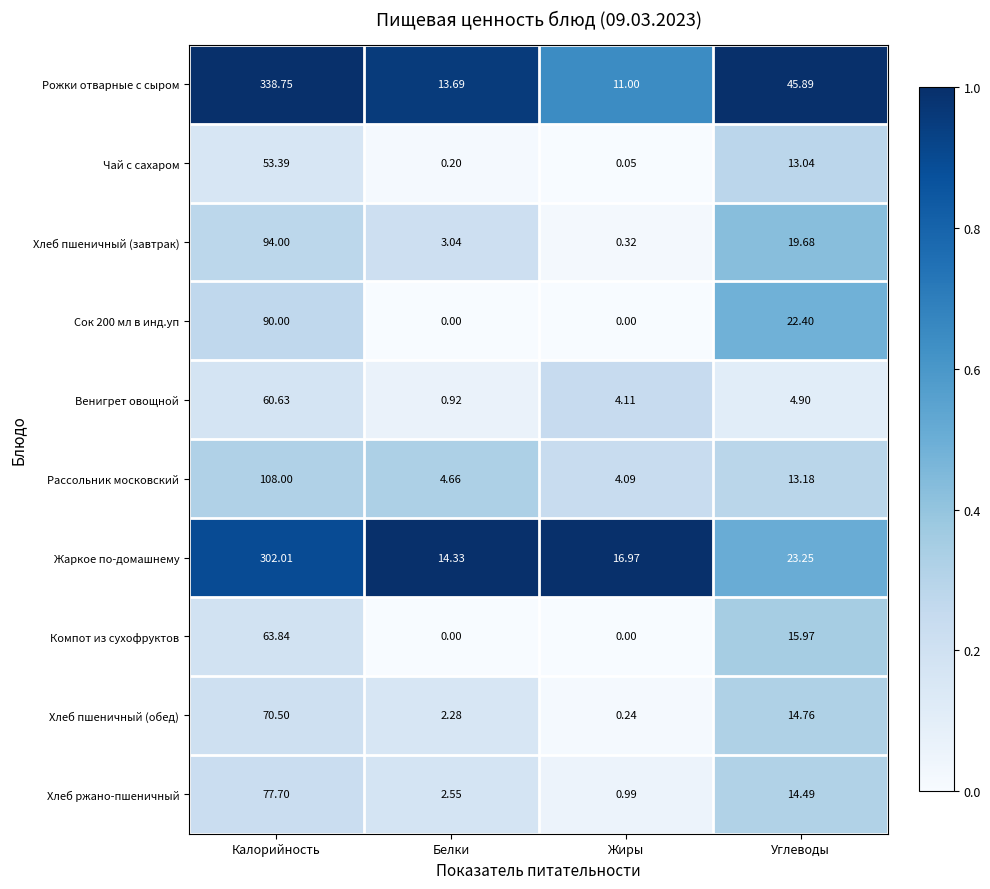

Between Калорийность and Углеводы, which series saw the biggest shift?

Рожки отварные с сыром